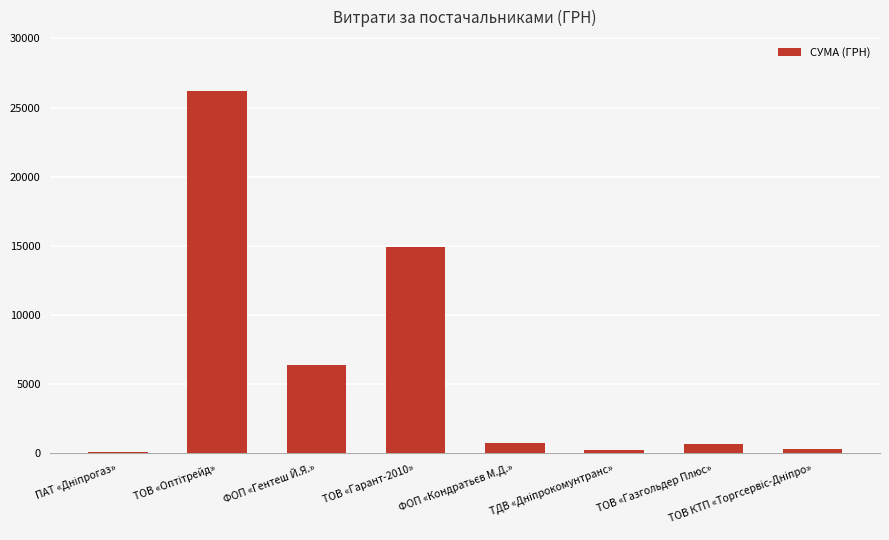

What is the greatest value displayed?

26169.0